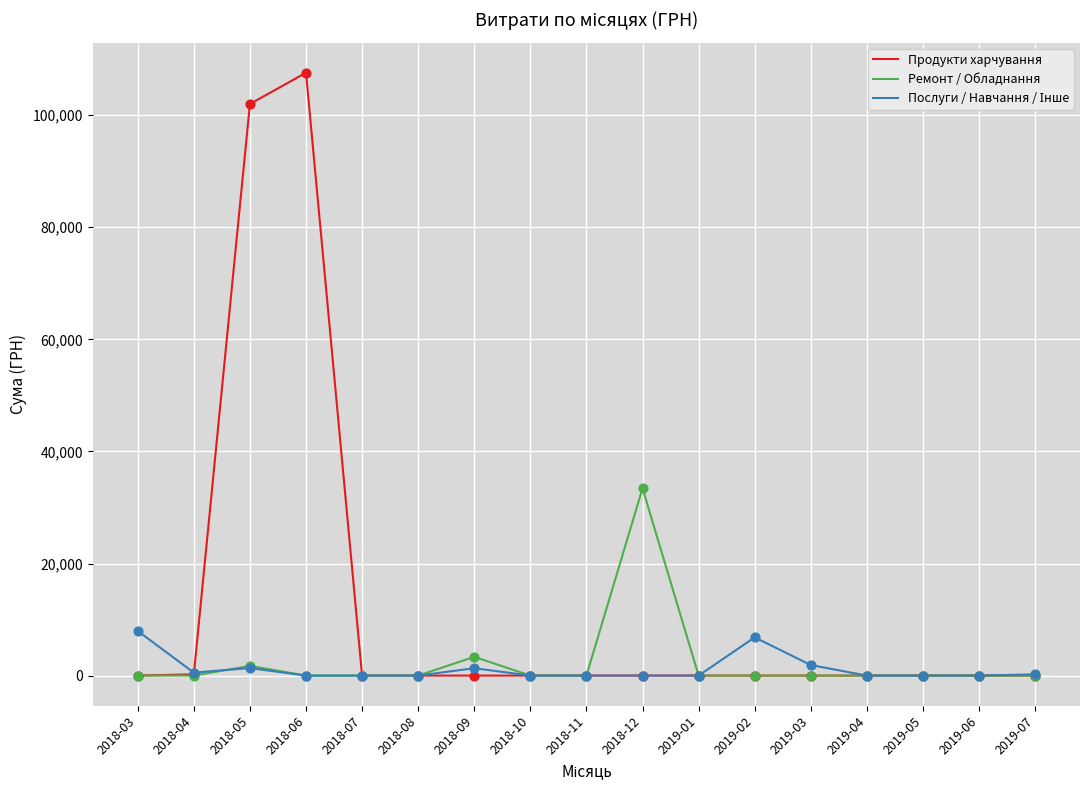

Which series has the largest range (max minus min)?

Продукти харчування